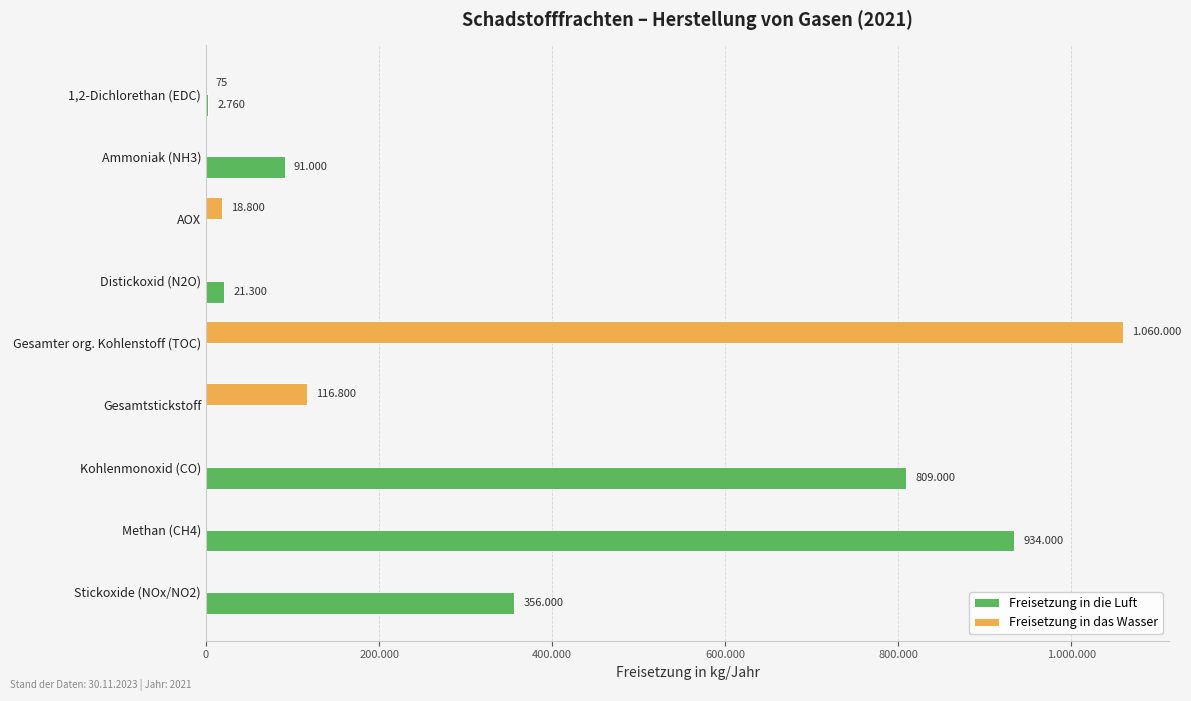

Which series has the widest spread of values?

Freisetzung in das Wasser